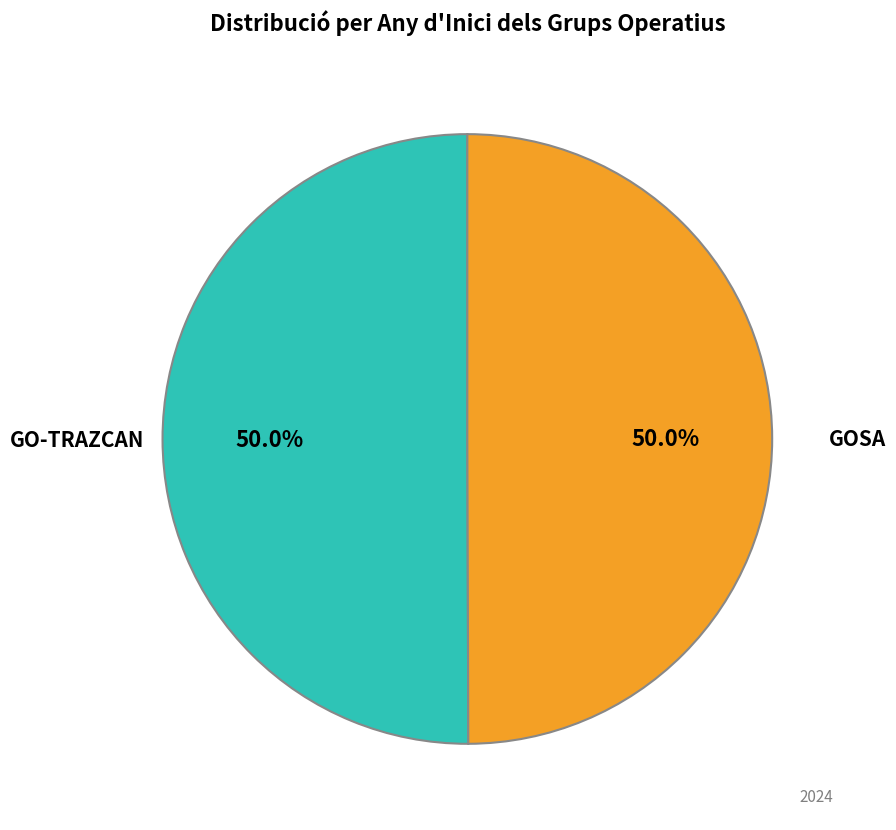

How many slices are in this pie chart?

2